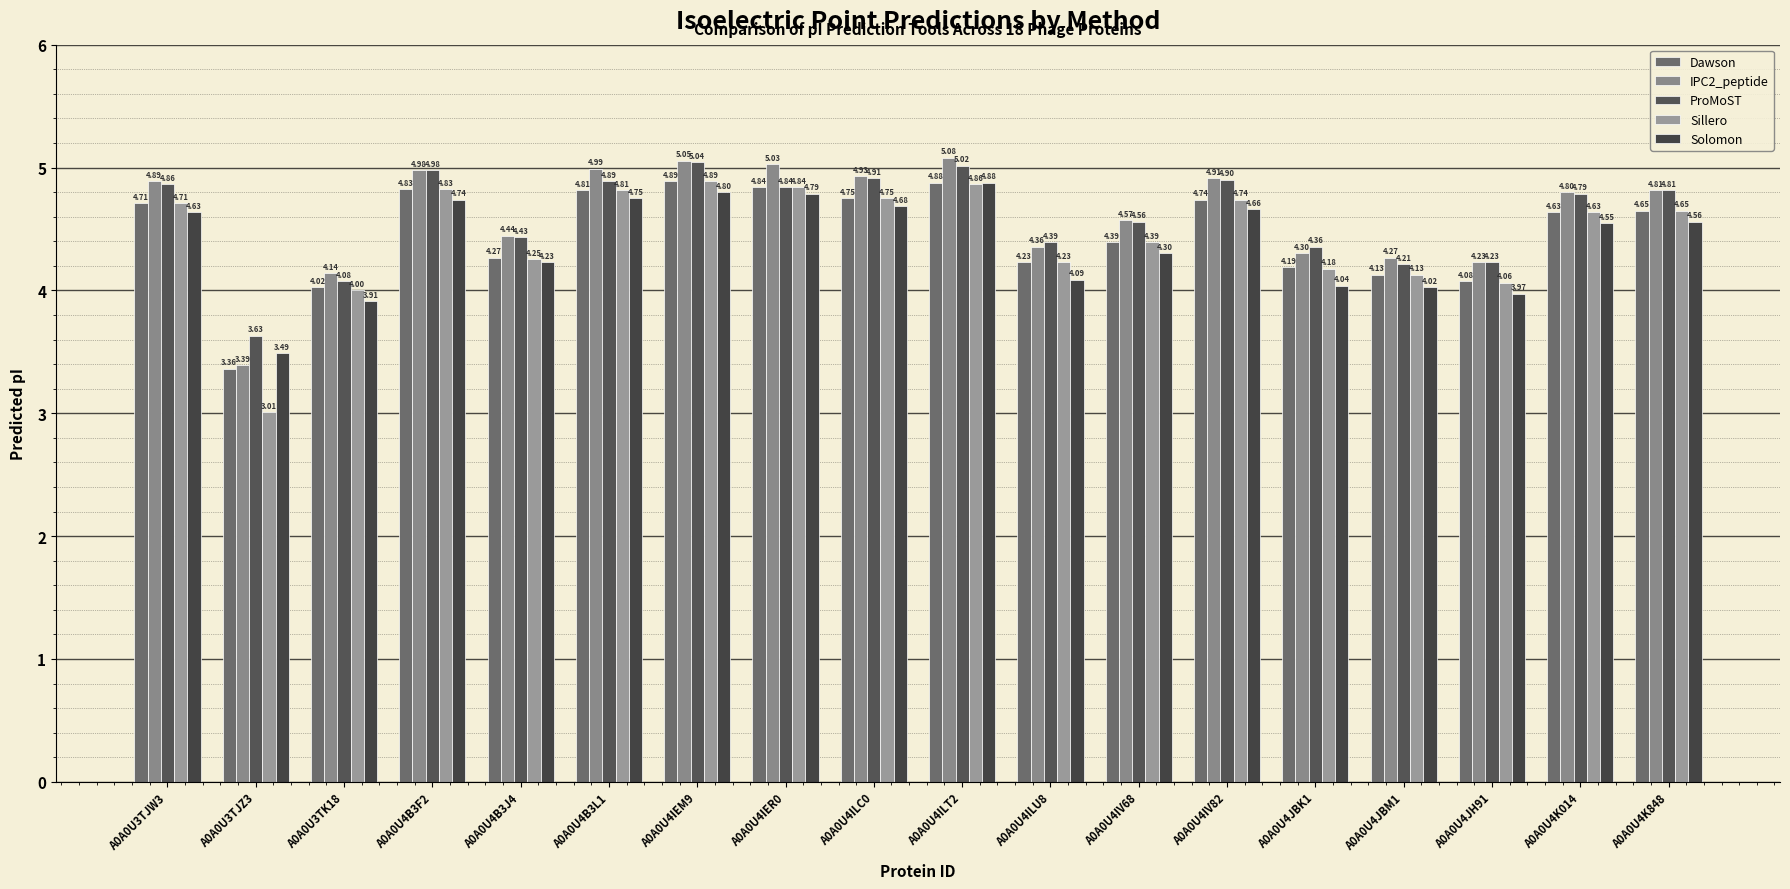

The ProMoST series shows 1.8 at A0A0U3TJZ3. True or false?

False